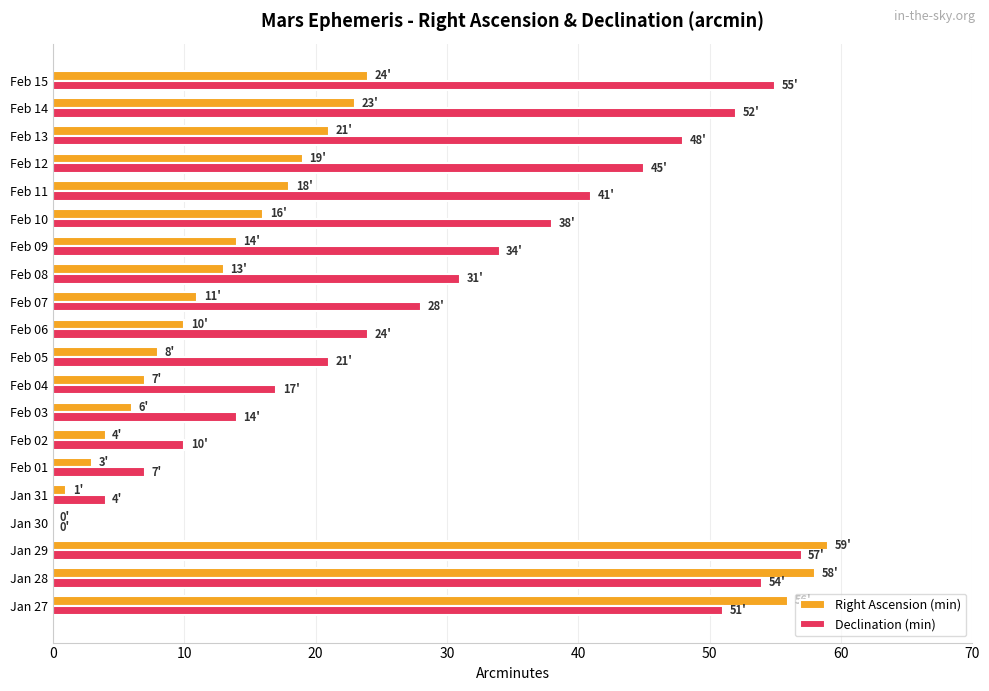

Which series changed the most between Feb 13 and Feb 14?

Declination (min)